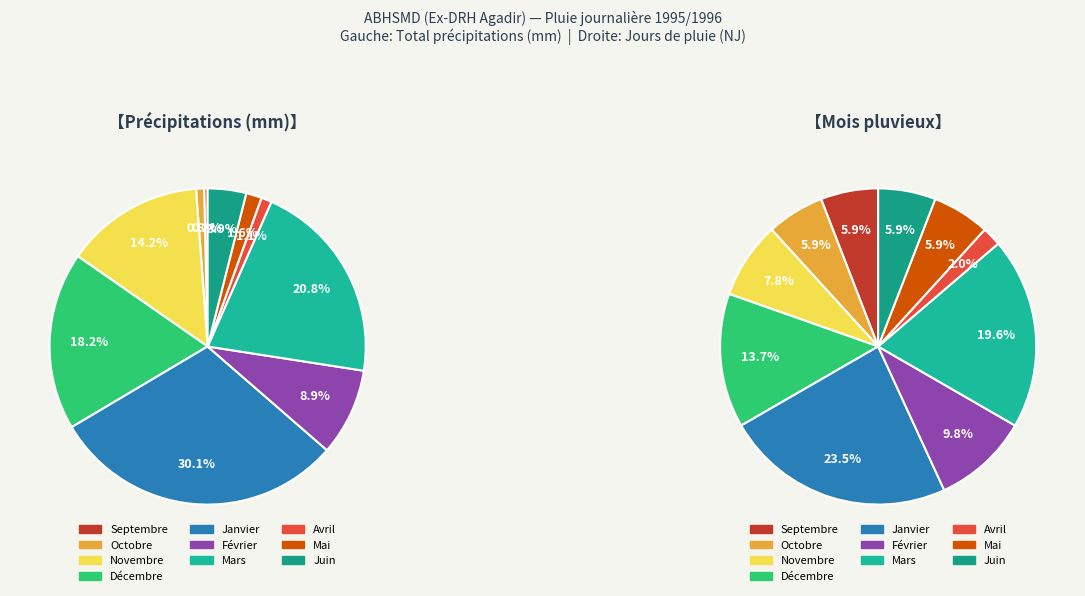

Is it true that Décembre is 18% of the pie?

True